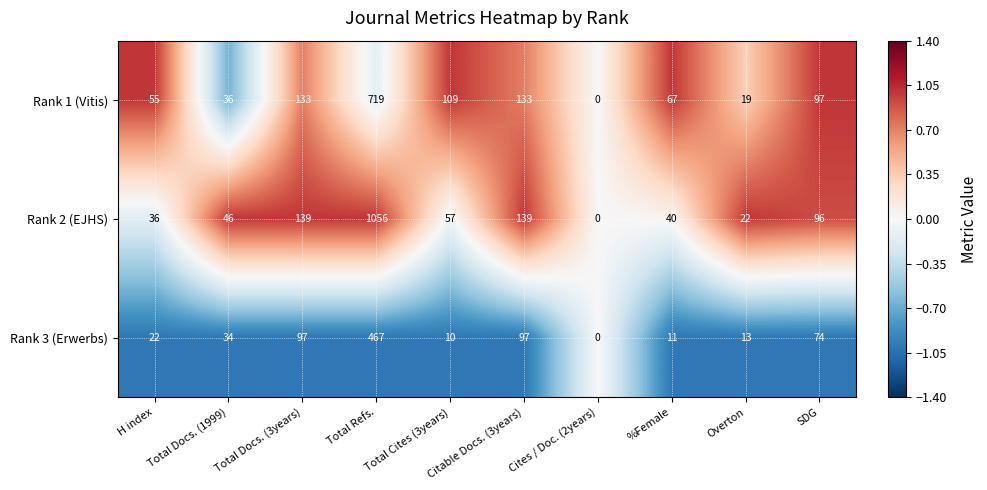

Which series has the largest range (max minus min)?

Rank 2 (EJHS)